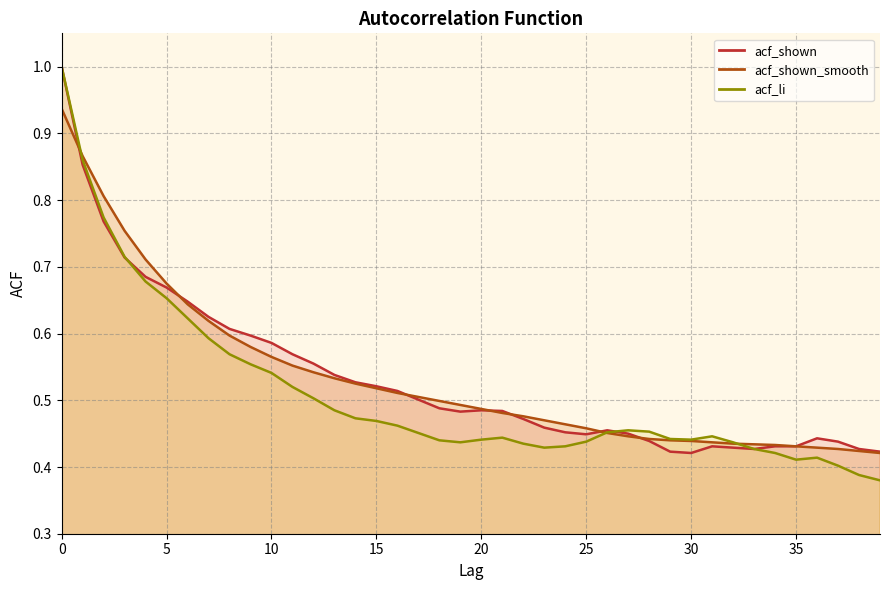

Reading right to left, extract all data points from this chart.

acf_shown_smooth: 0.4	0.4	0.4	0.4	0.4	0.4	0.4	0.4	0.4	0.4	0.4	0.4	0.4	0.5	0.5	0.5	0.5	0.5	0.5	0.5	0.5	0.5	0.5	0.5	0.5	0.5	0.5	0.5	0.6	0.6	0.6	0.6	0.6	0.6	0.7	0.7	0.8	0.8	0.9	0.9
acf_li: 0.4	0.4	0.4	0.4	0.4	0.4	0.4	0.4	0.4	0.4	0.4	0.5	0.5	0.5	0.4	0.4	0.4	0.4	0.4	0.4	0.4	0.4	0.5	0.5	0.5	0.5	0.5	0.5	0.5	0.5	0.6	0.6	0.6	0.6	0.7	0.7	0.7	0.8	0.9	1.0
acf_shown: 0.4	0.4	0.4	0.4	0.4	0.4	0.4	0.4	0.4	0.4	0.4	0.4	0.5	0.5	0.4	0.5	0.5	0.5	0.5	0.5	0.5	0.5	0.5	0.5	0.5	0.5	0.5	0.6	0.6	0.6	0.6	0.6	0.6	0.6	0.7	0.7	0.7	0.8	0.9	1.0